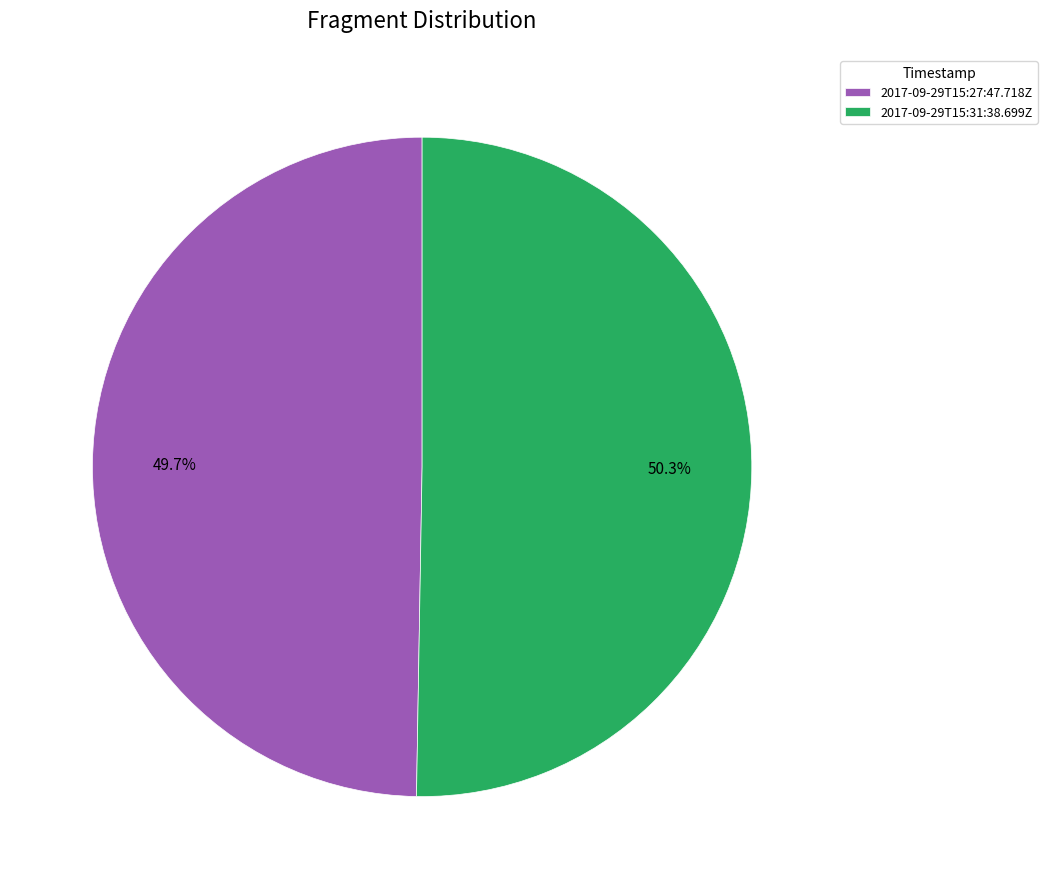

Count the number of slices in the pie.

2